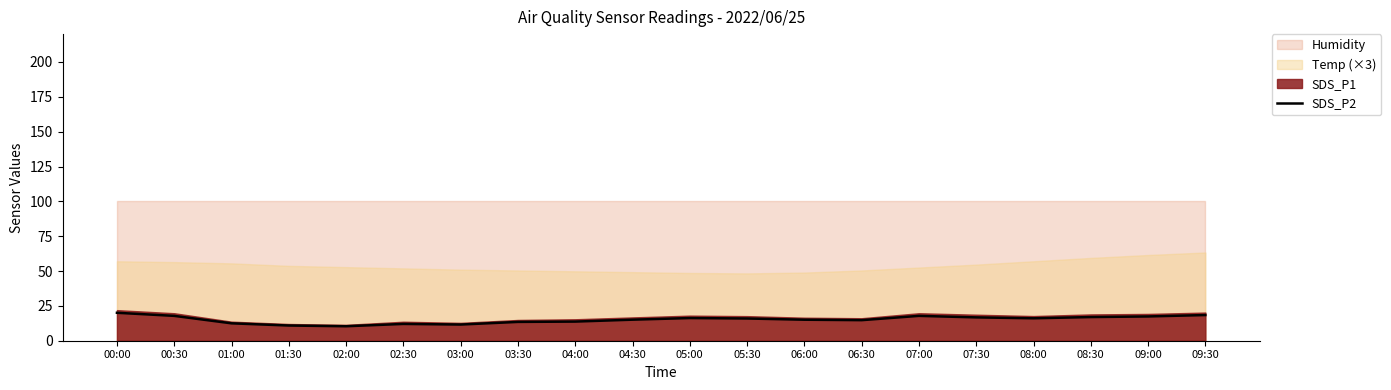

What is the difference between the values at 04:30 and 01:00?

2.6